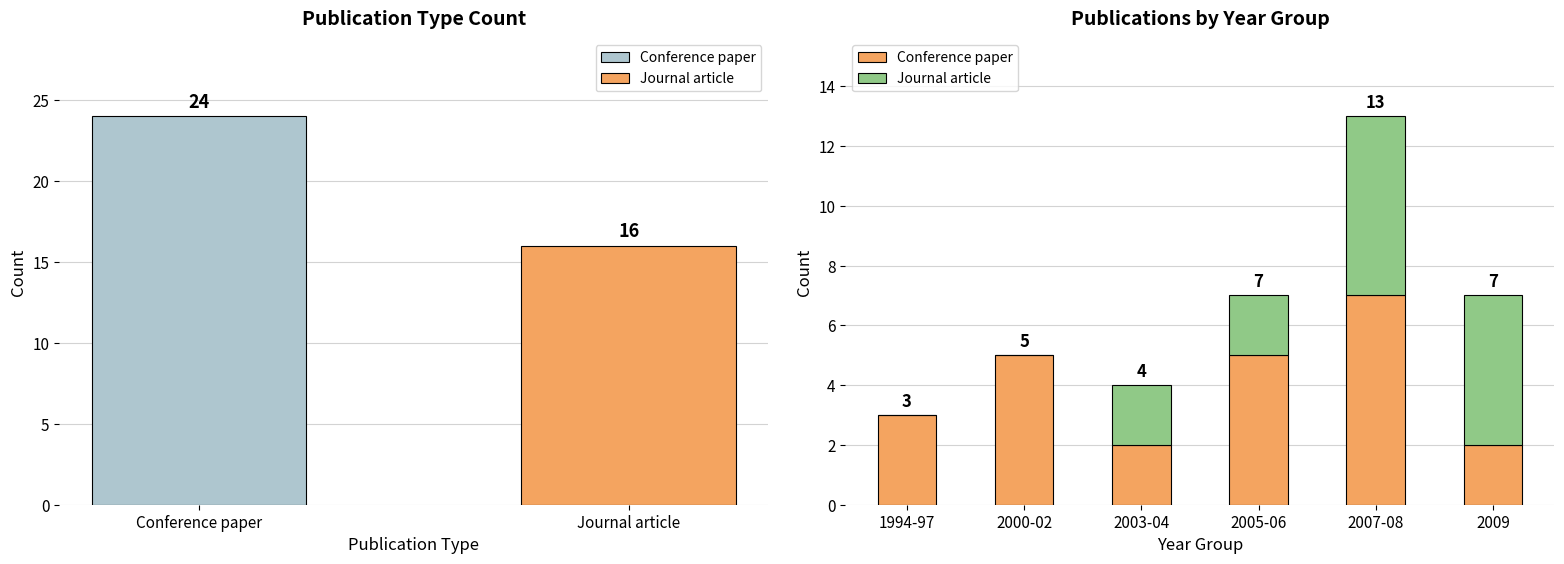

Reading left to right, transcribe all the data shown in this chart.

Conference paper: 3	5	2	5	7	2
Journal article: 0	0	2	2	6	5